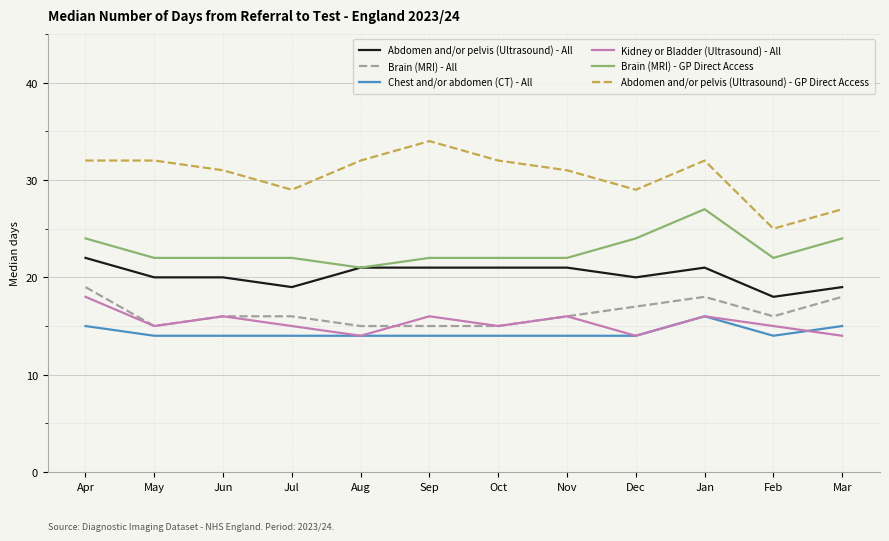

True or false: Kidney or Bladder (Ultrasound) - All has more than 2 points higher than both neighbors.

True